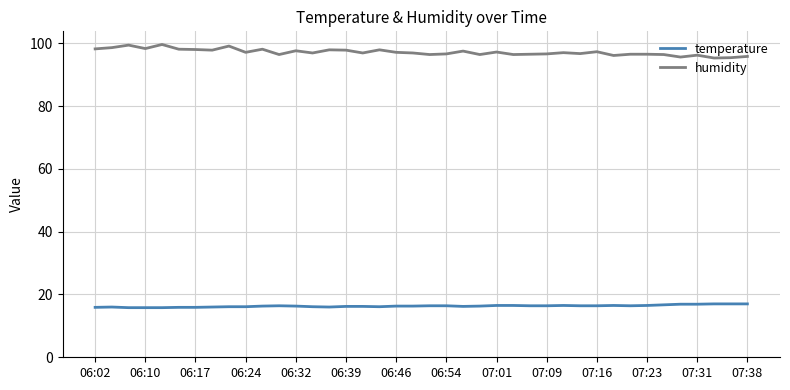

True or false: humidity and temperature cross at least once.

False